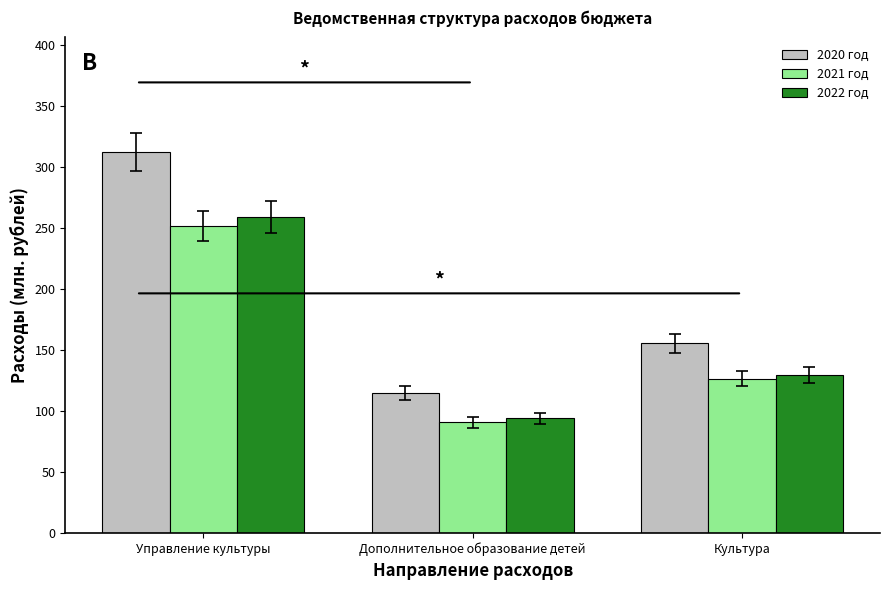

How many values in the 2022 год series exceed 129?

2